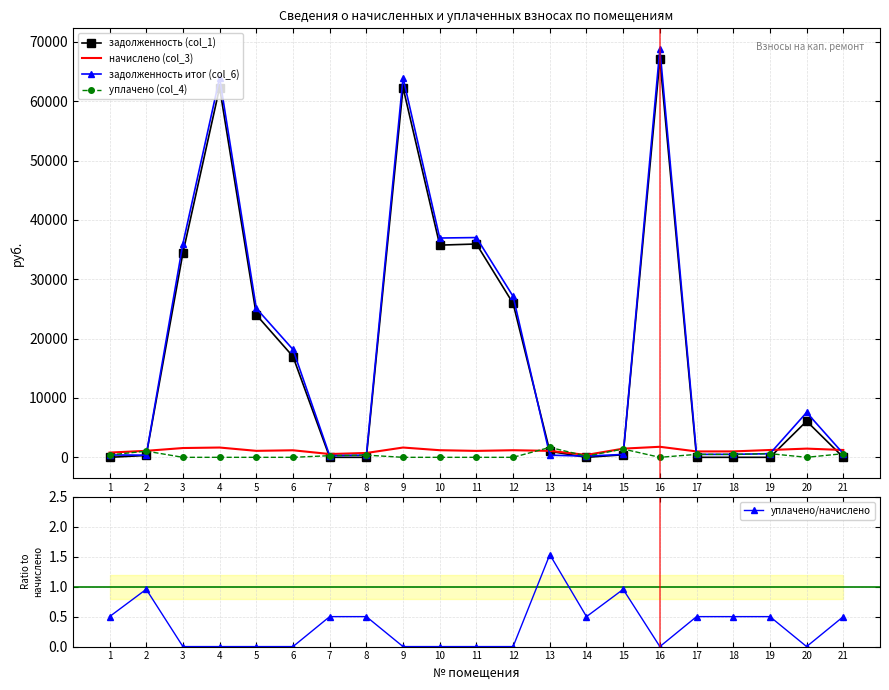

What is the total value across all series at 13?

4138.0